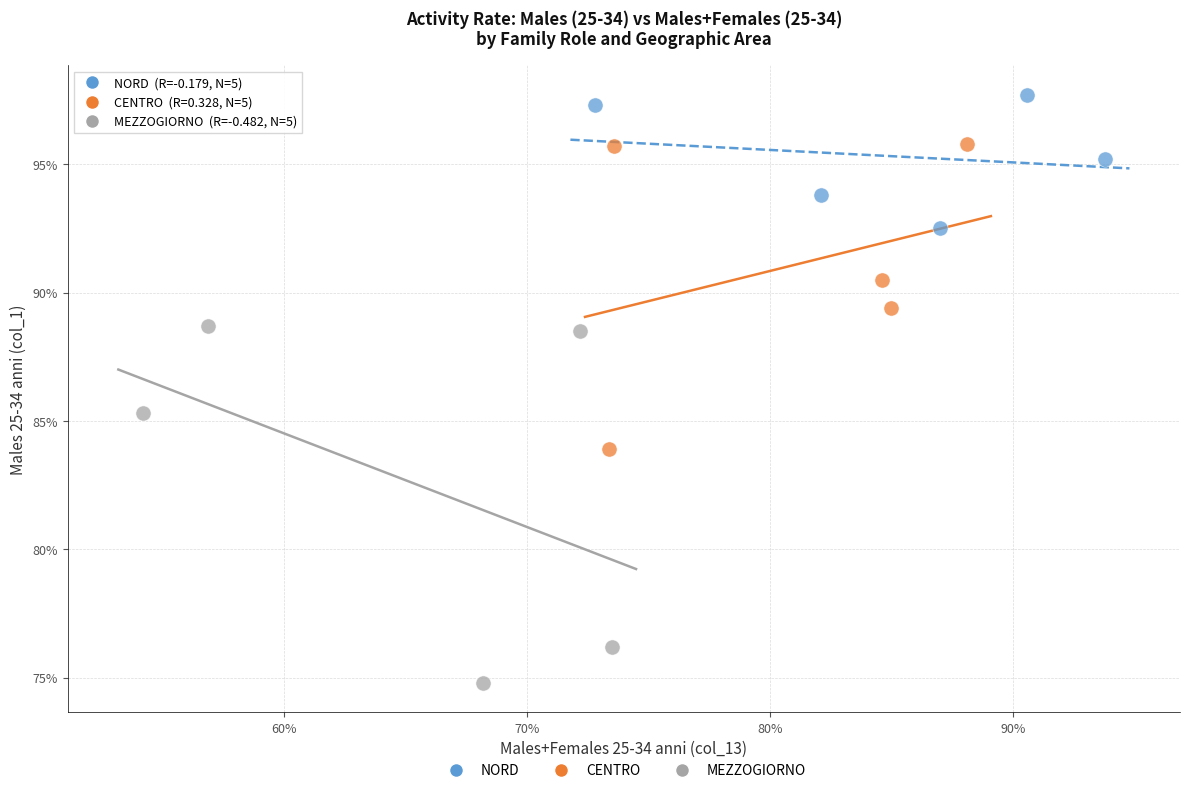

Which series reaches the minimum Y coordinate?

MEZZOGIORNO